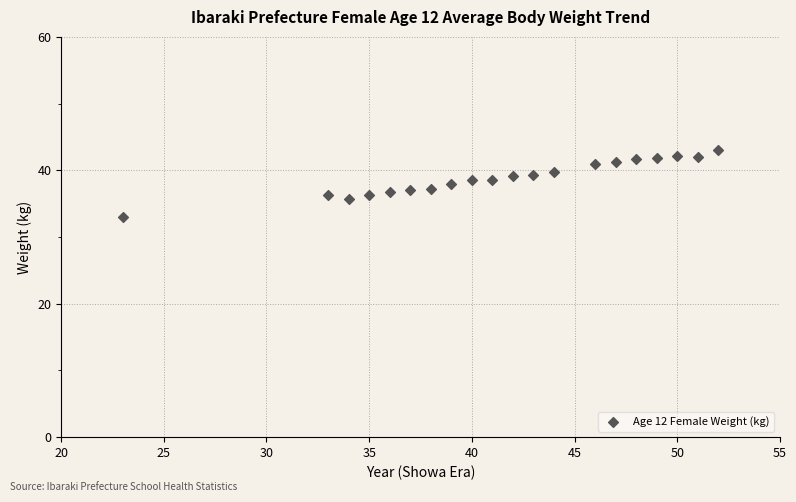

What is the range of Y values (max minus min)?

10.1